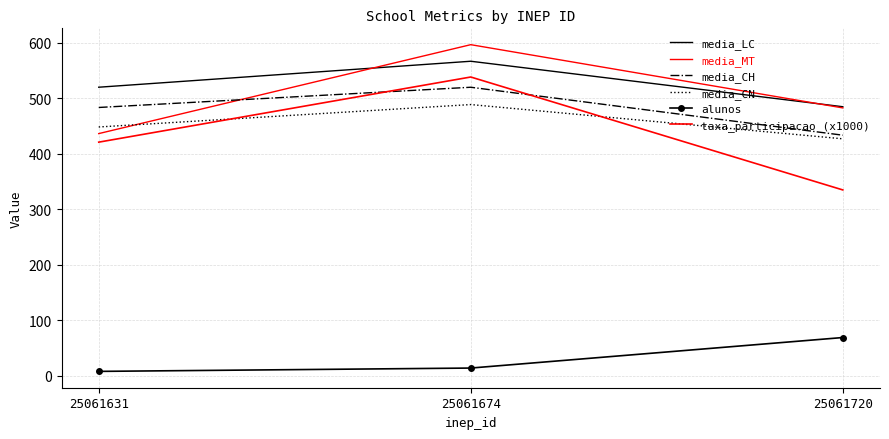

Which category has the highest value in the media_CH series?

25061674